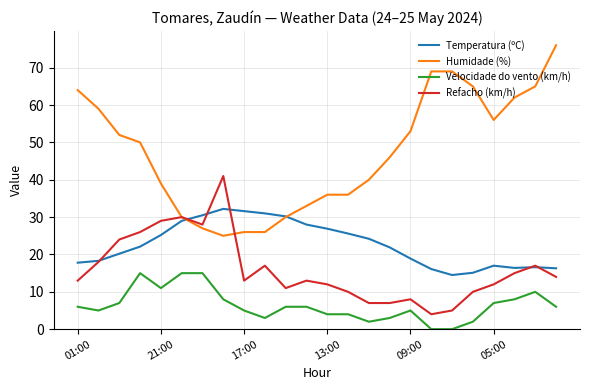

Which series has the widest spread of values?

Humidade (%)